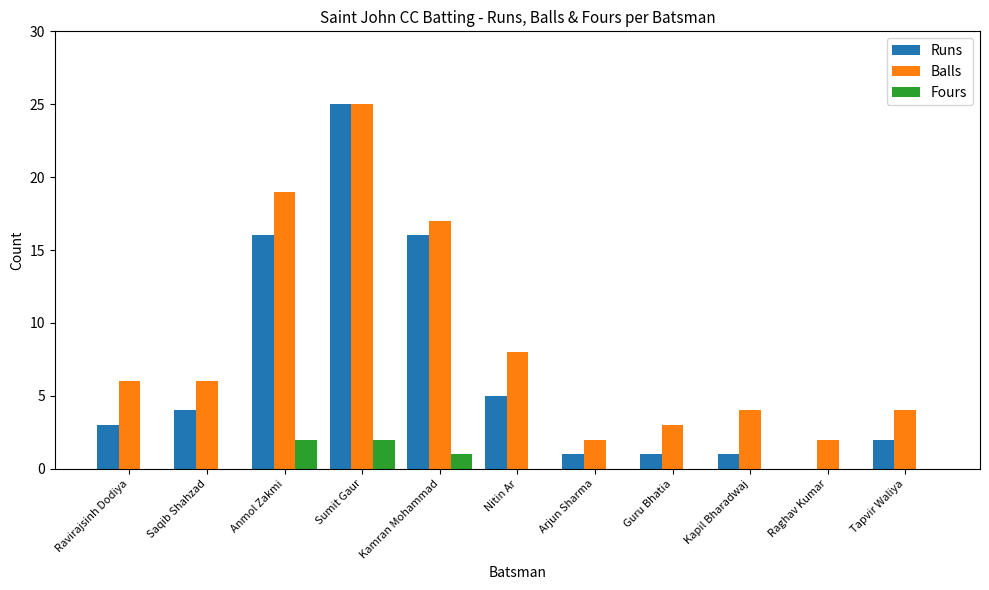

Which series changed the most between Ravirajsinh Dodiya and Arjun Sharma?

Balls